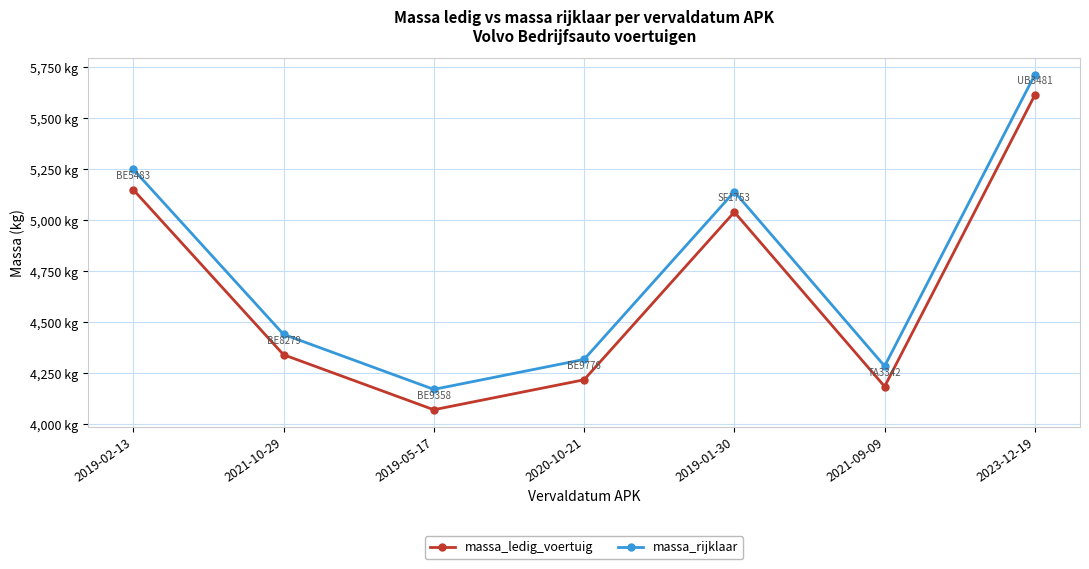

True or false: massa_rijklaar has more than 1 interior local peaks.

False